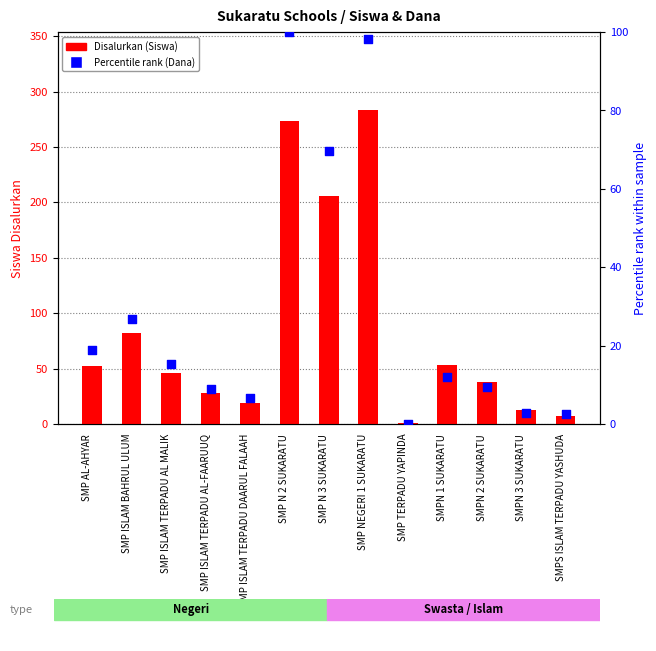

Which series reaches the maximum Y coordinate?

Disalurkan (Siswa)